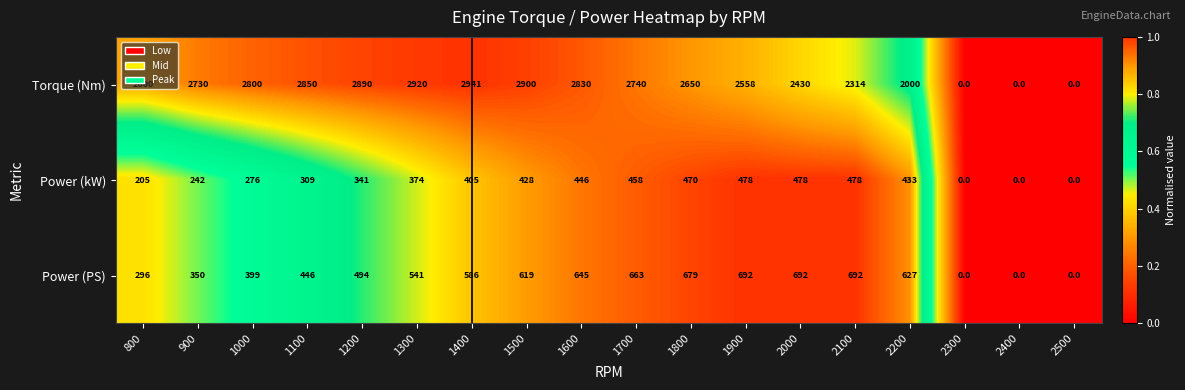

What is the maximum value shown in the chart?

2941